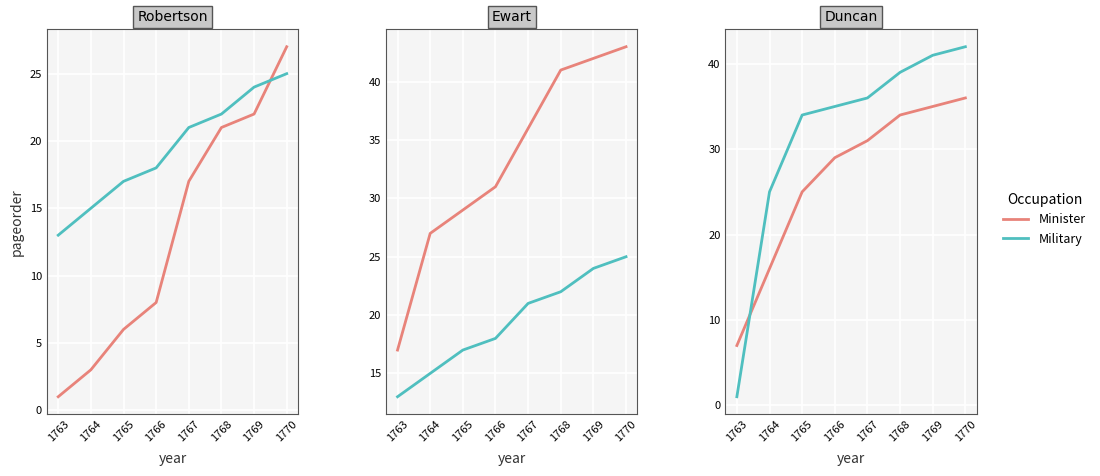

At how many categories does at least one series exceed 26?

6